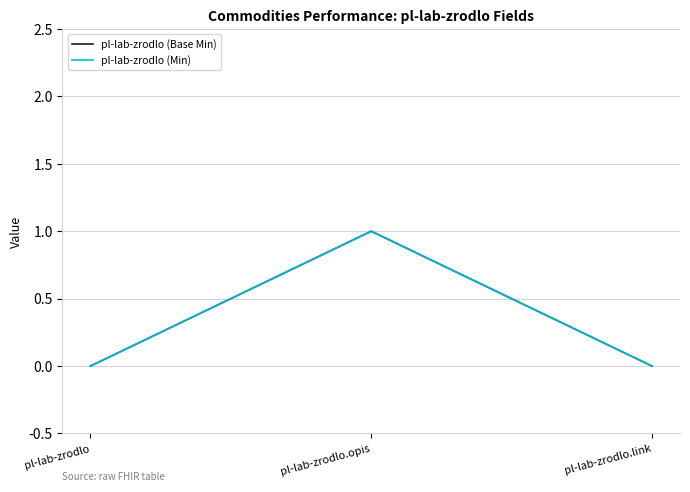

Does the chart display data point markers on the line(s)?

No